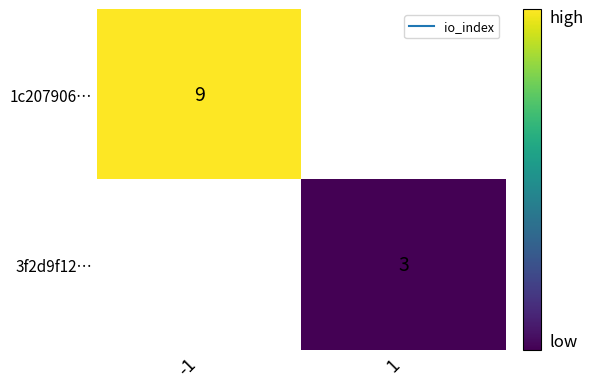

Where is 1c207906… nearest to the value 9?

-1